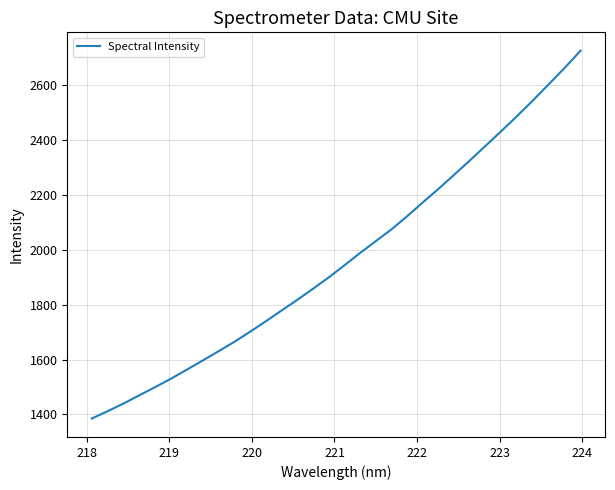

What is the maximum value shown in the chart?

2725.5